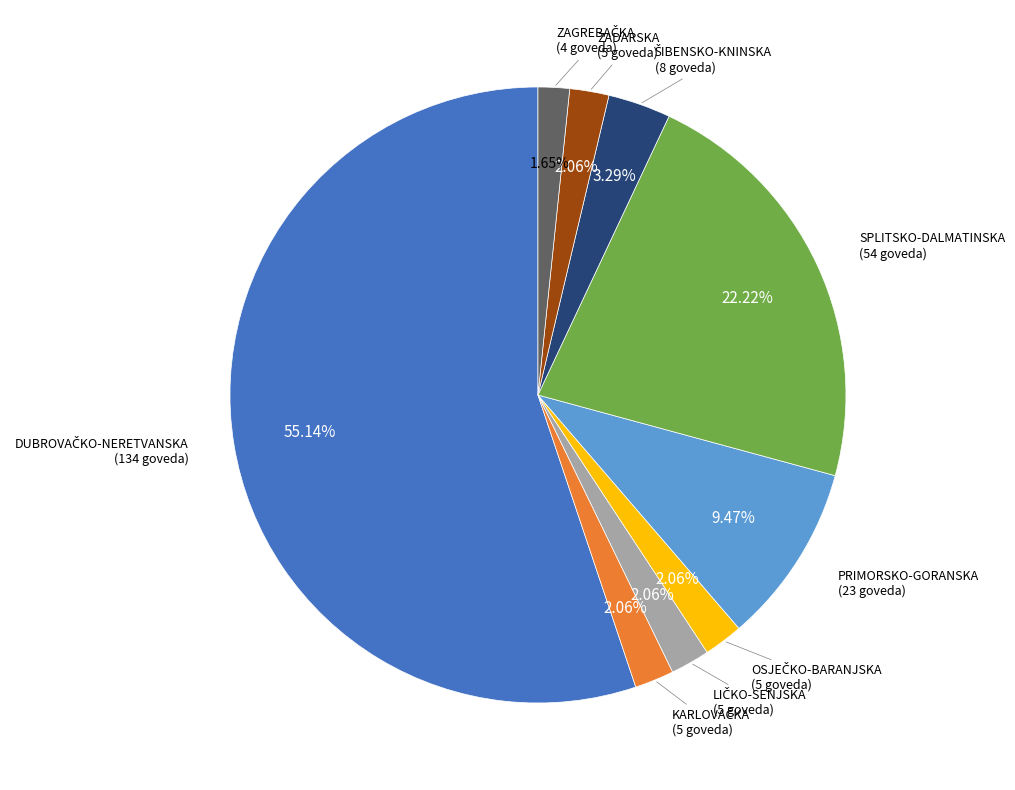

Is there a majority slice in this chart?

Yes